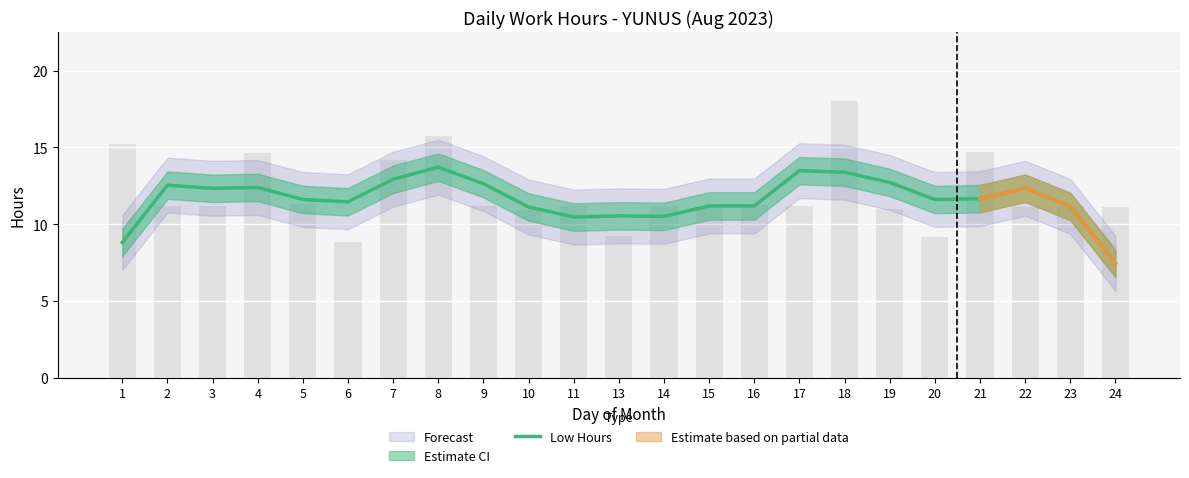

What is the change in value from 1 to 20?

+2.8